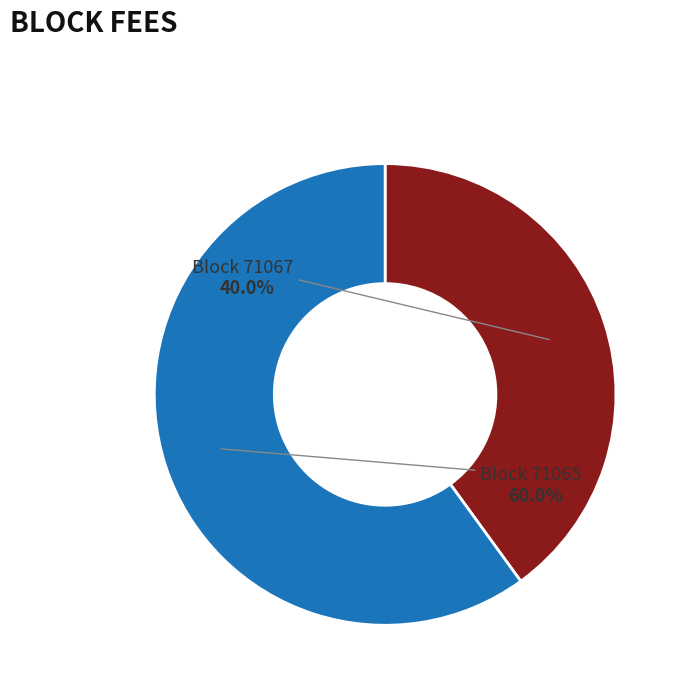

Does 71067 account for over 50% of the chart?

No